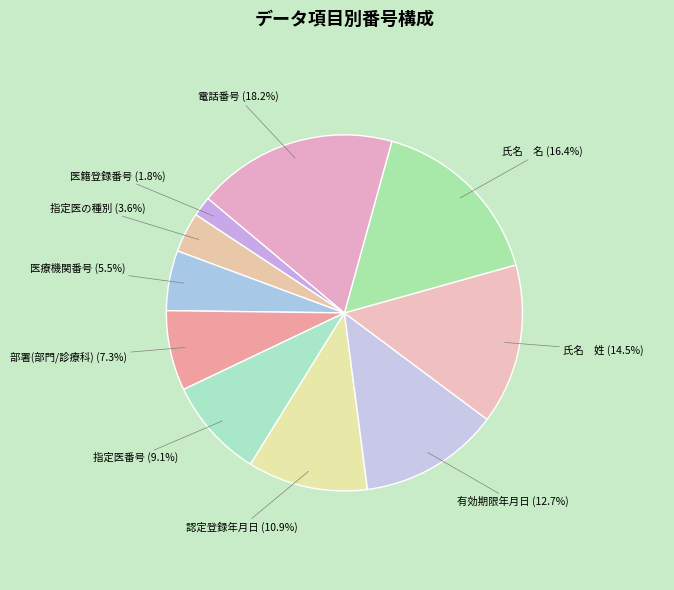

What percentage do 認定登録年月日 and 医籍登録番号 together represent?

12.7%